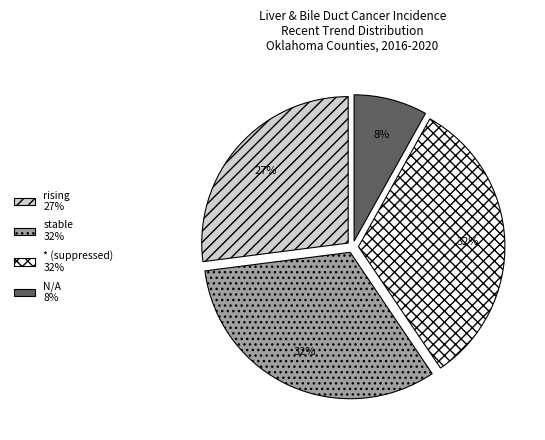

How many slices are in this pie chart?

4